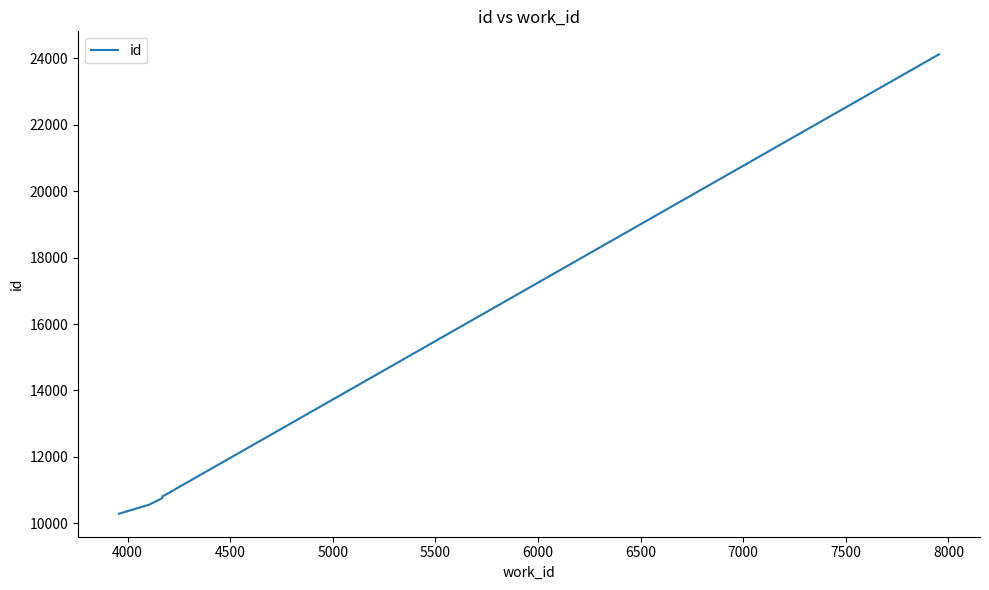

True or false: the data has more than 2 interior local peaks.

False